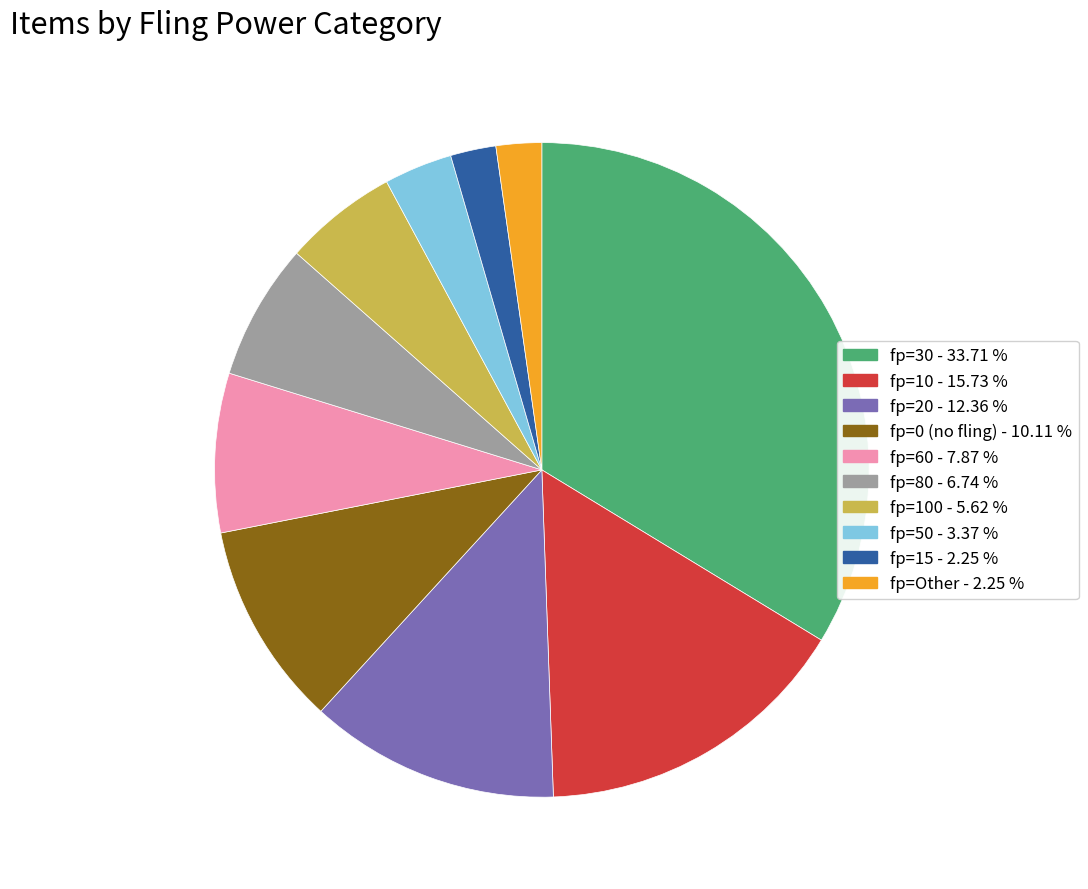

Does any single category account for the majority?

No